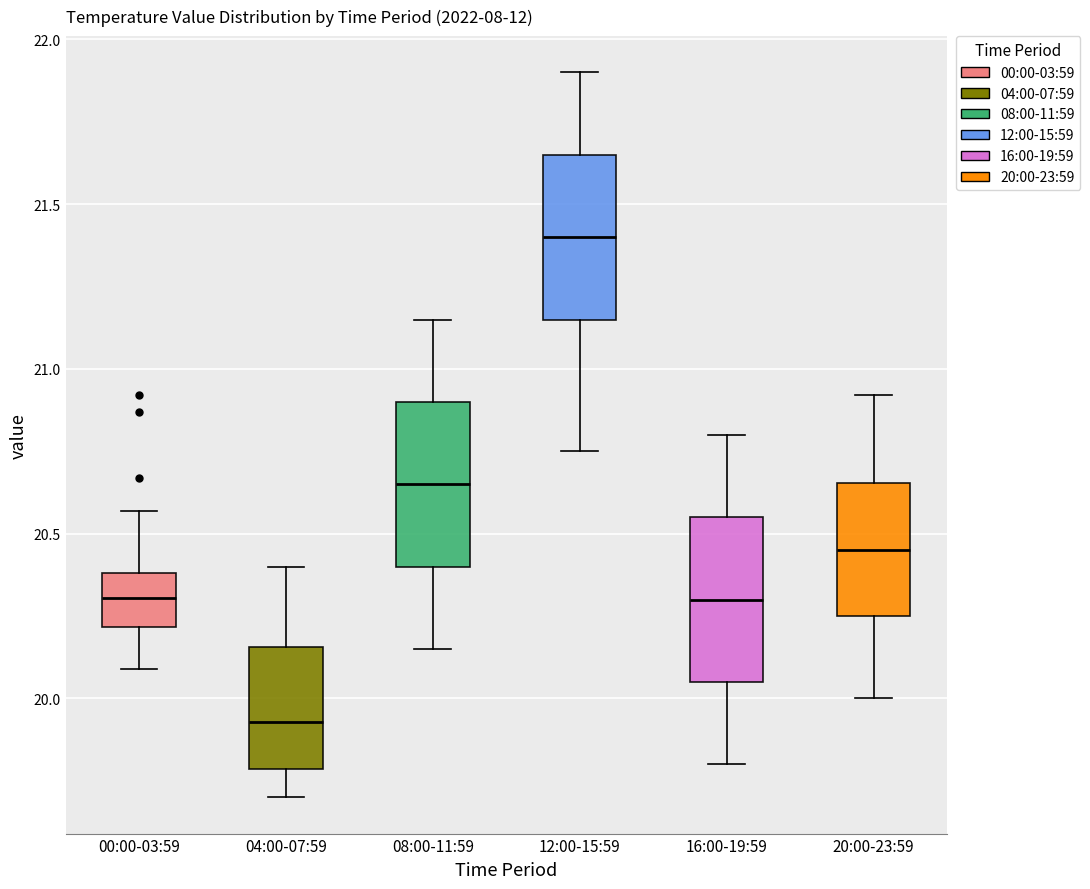

Where does the median line of the box for 04:00-07:59 sit on the y-axis? The values are not printed on the chart, so give them approximately, as read against the axis.

19.95